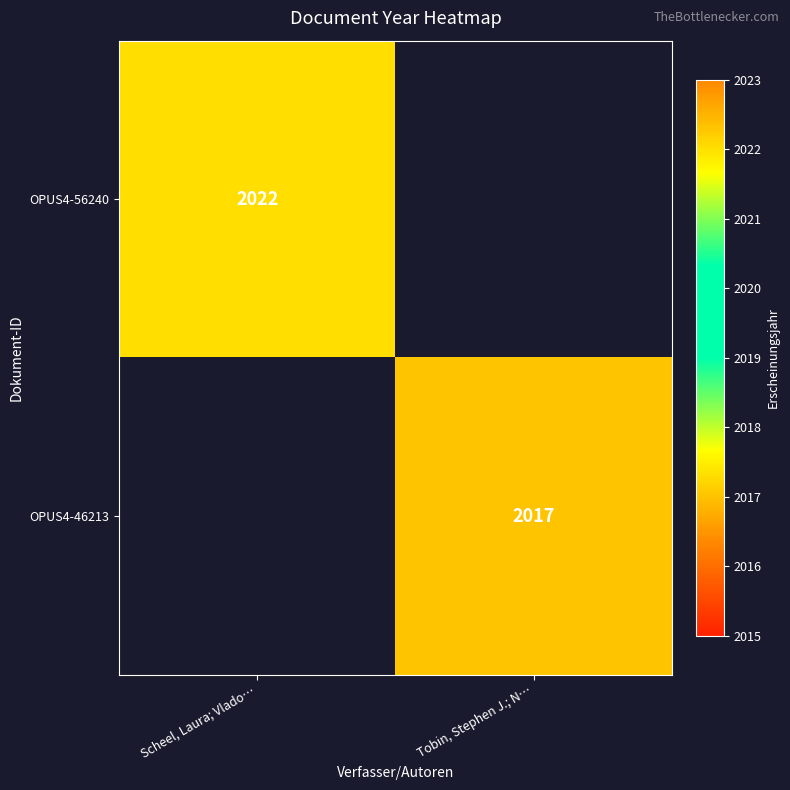

True or false: OPUS4-46213 has a value of 2017 at Tobin, Stephen J.; N….

True